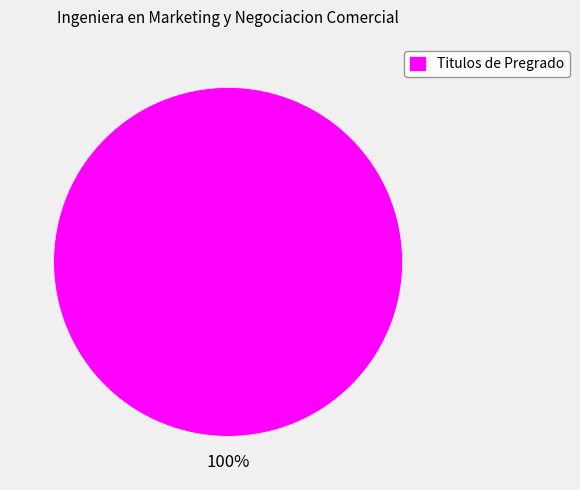

What is the majority slice?

Titulos de Pregrado